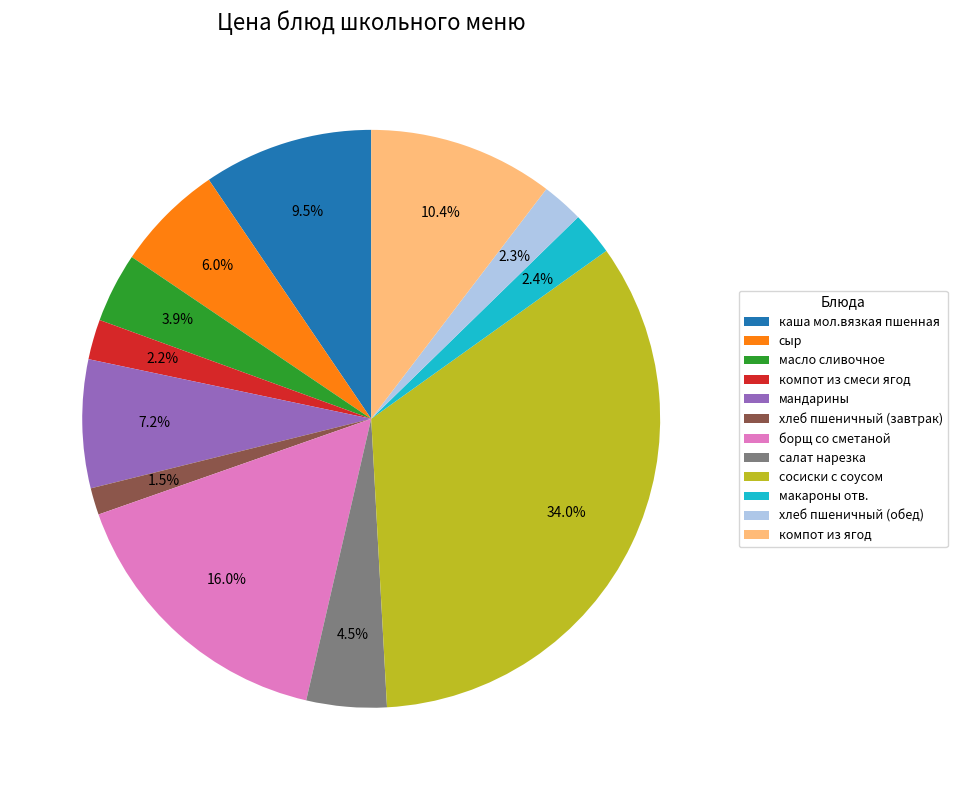

What percentage do хлеб пшеничный (обед) and салат нарезка together represent?

6.8%